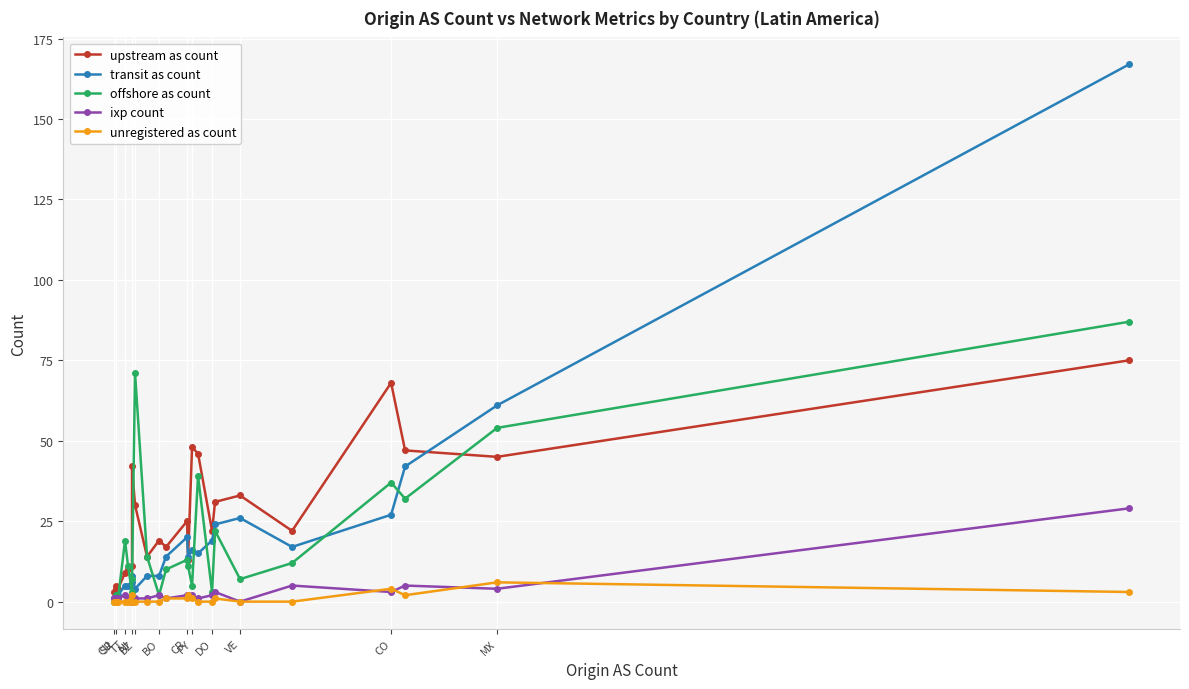

How many values in the ixp count series exceed 2?

6